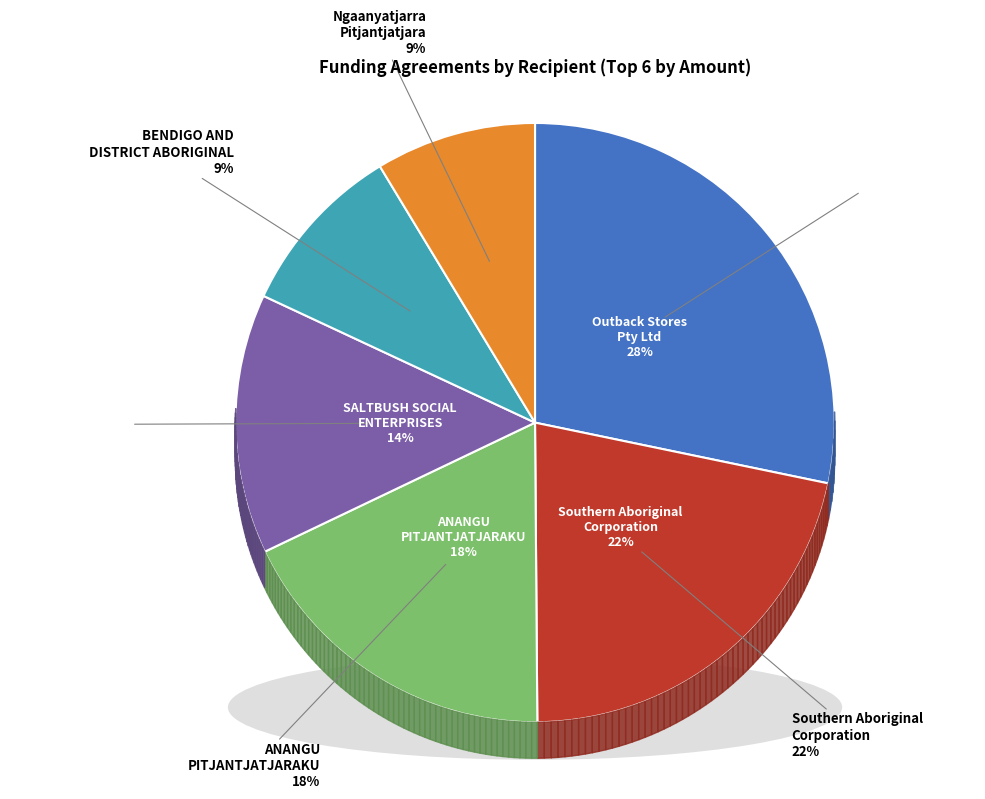

To the nearest percent, what is the difference between the Ngaanyatjarra Pitjantjatjara Yankunytjatjara and ANANGU PITJANTJATJARAKU INCORPORATED slice percentages?

9%